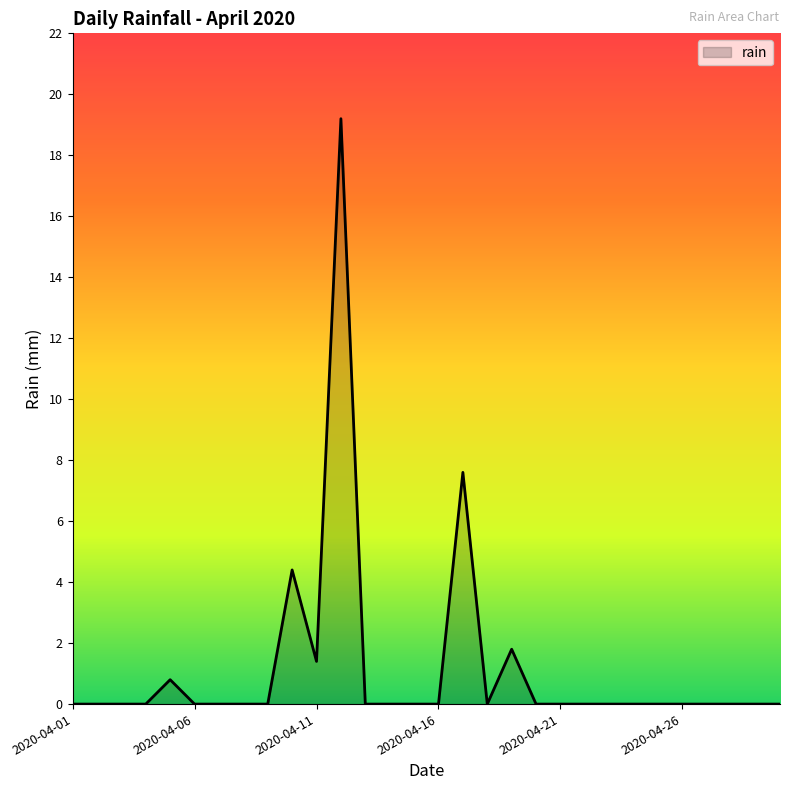

What is the difference between the maximum and minimum values?

19.2